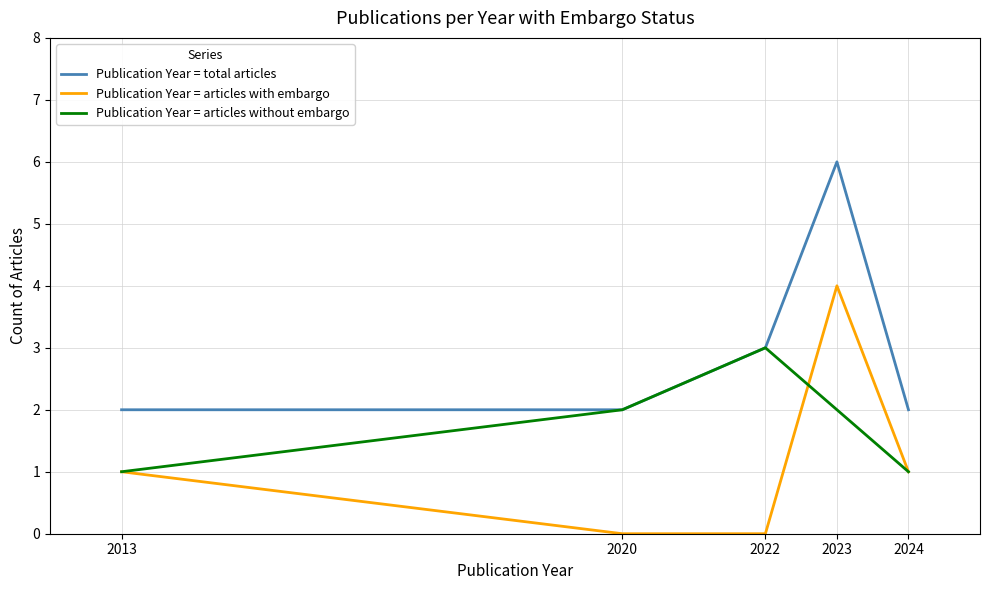

How many lines are shown in the chart?

3